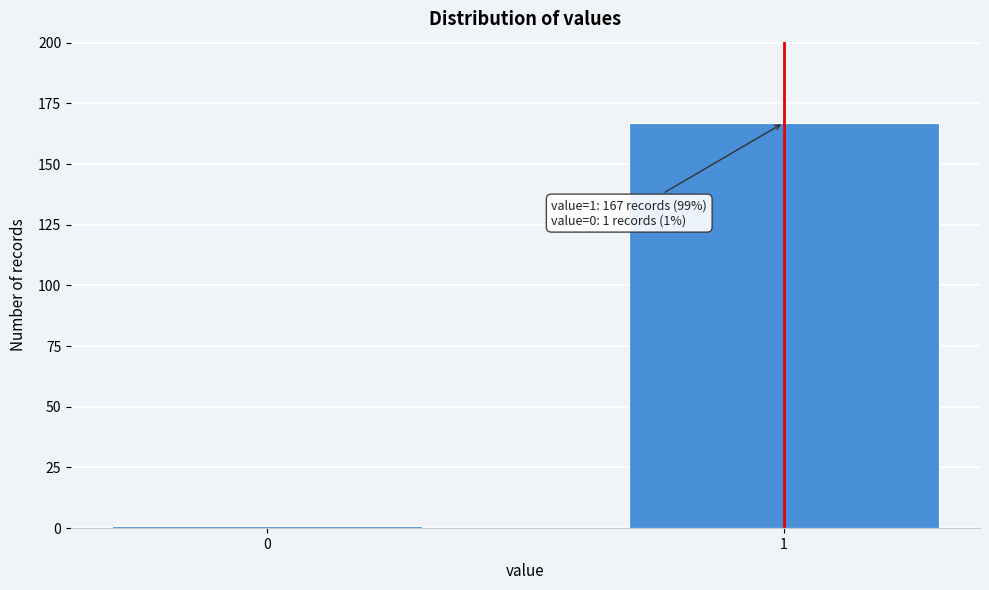

Reading left to right, list all the values displayed in this chart.

0=1	1=167